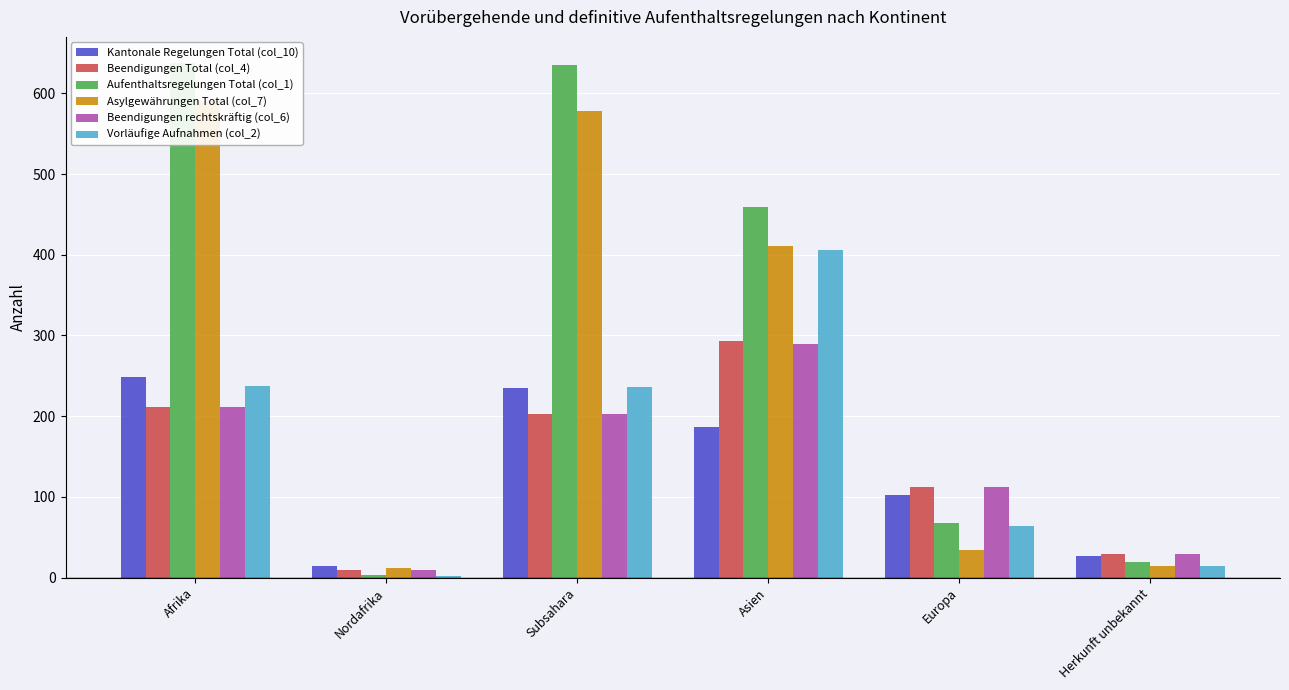

Which label corresponds to the smallest value in the chart?

Nordafrika